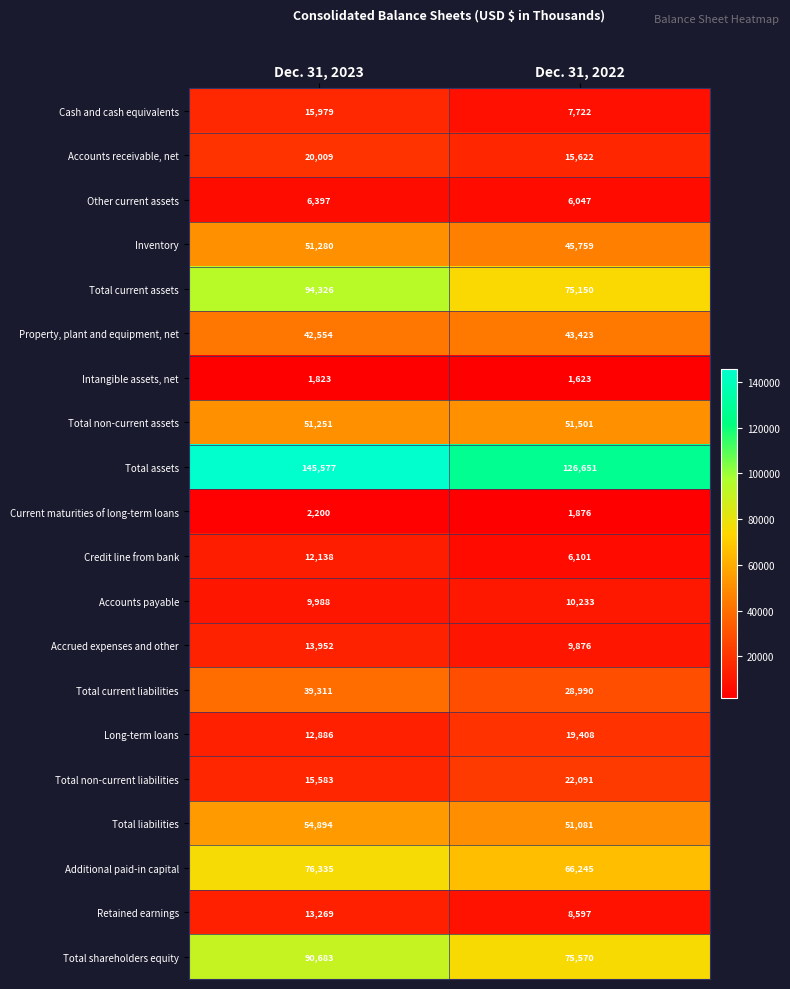

What is the difference between the highest and lowest values at Dec. 31, 2023?

143754